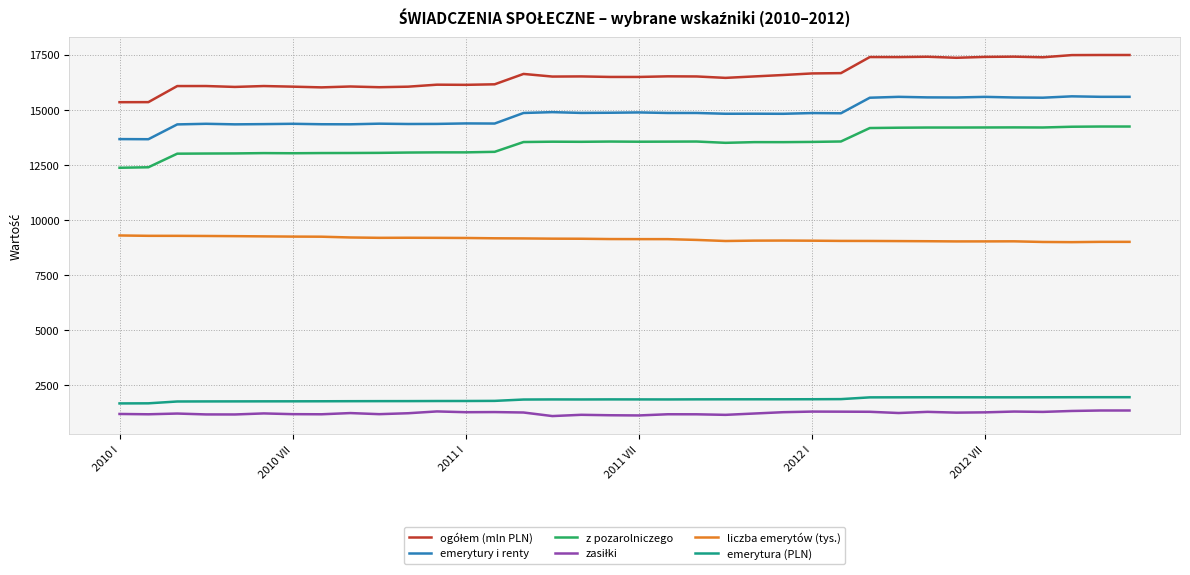

True or false: emerytury i renty and liczba emerytów (tys.) cross at least once.

False